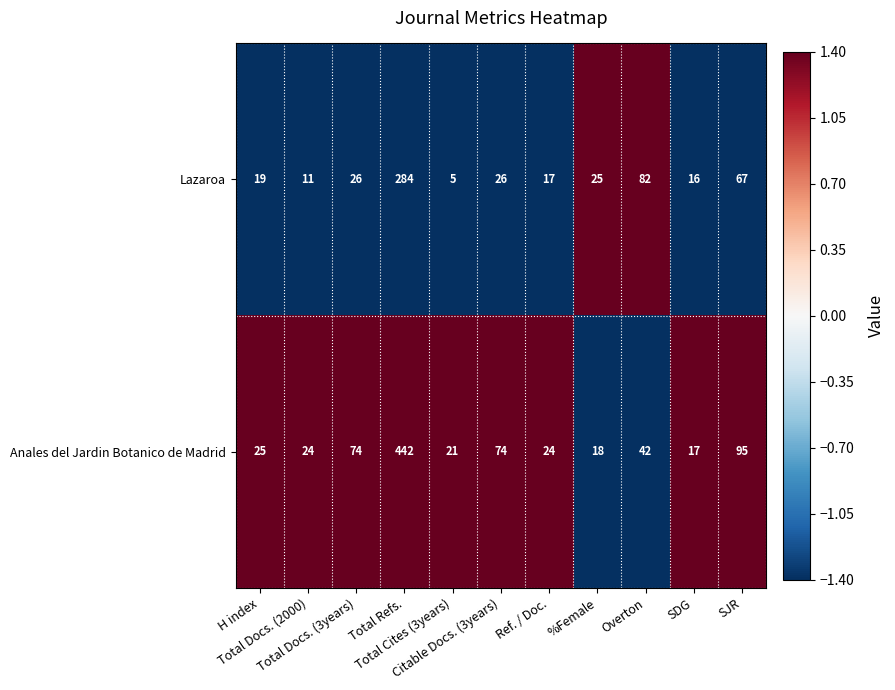

Which series has the largest total across all categories?

Anales del Jardin Botanico de Madrid